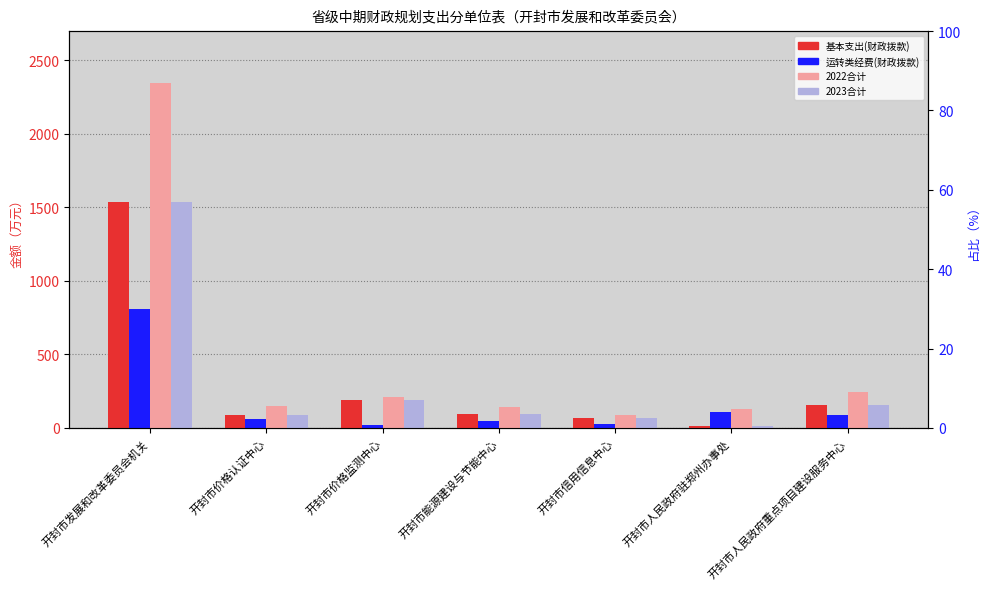

What is the value of the 2022合计 bar at the 1st from the left?

2346.4